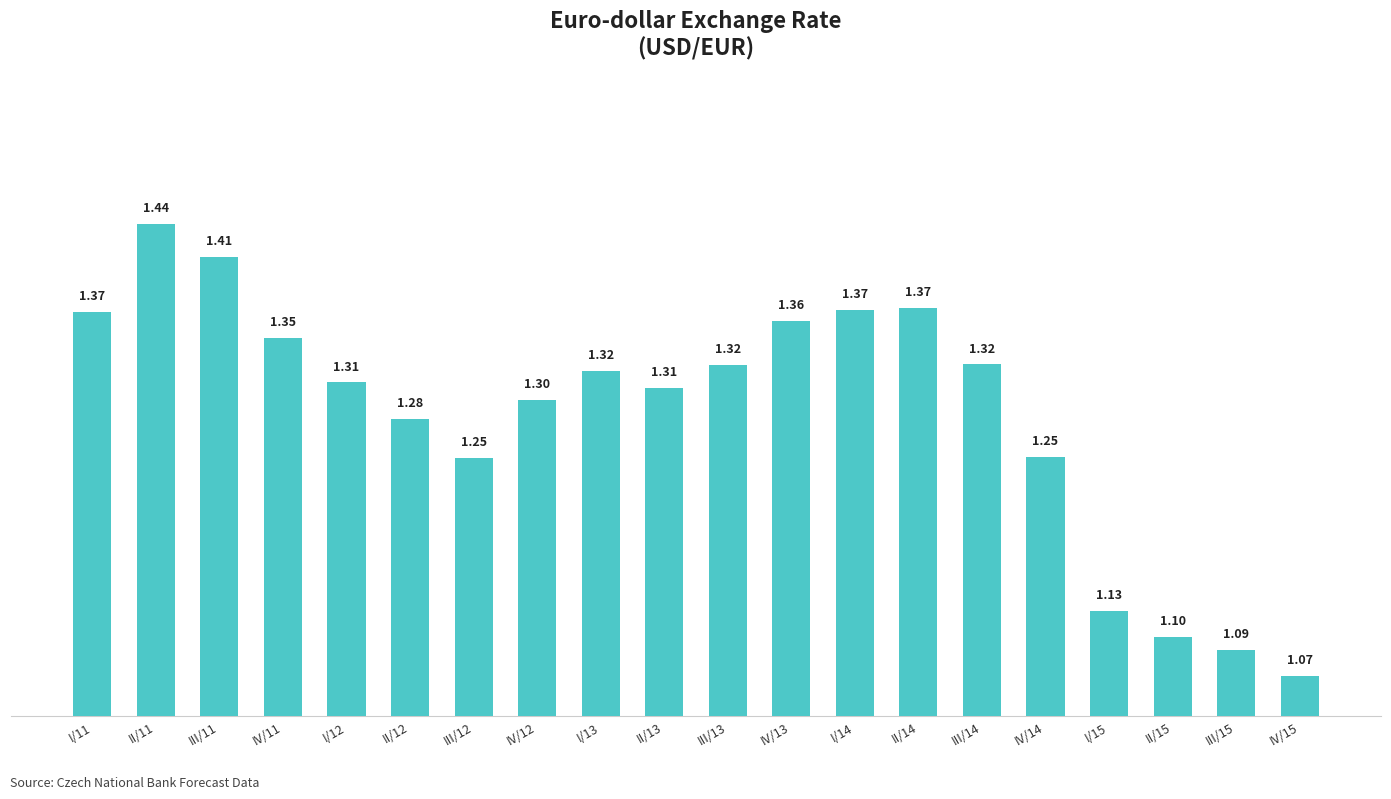

What is the difference between the second highest and second lowest values?

0.3